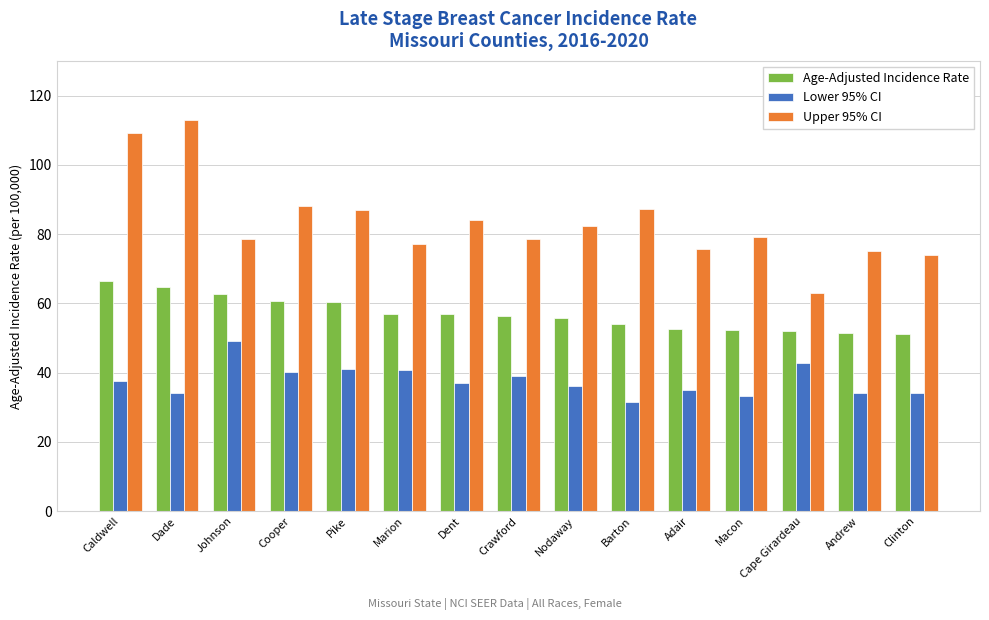

Rank the series by their maximum value, from lowest to highest.

Lower 95% CI, Age-Adjusted Incidence Rate, Upper 95% CI